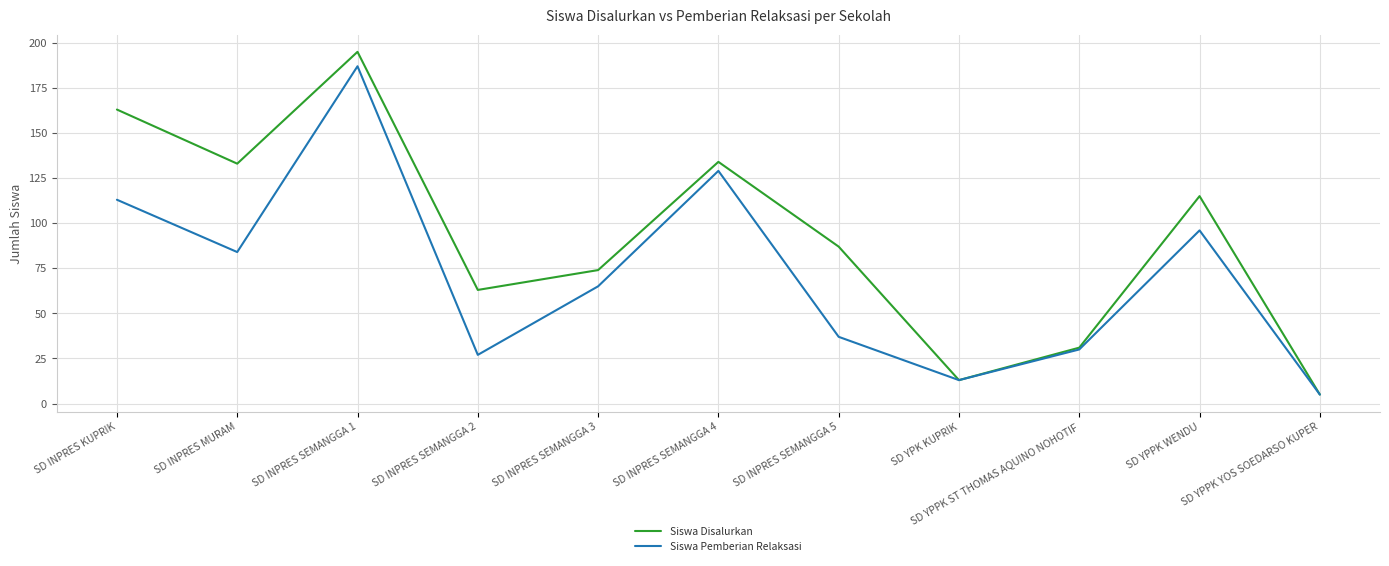

List the labels in order of Siswa Pemberian Relaksasi value, largest first.

SD INPRES SEMANGGA 1, SD INPRES SEMANGGA 4, SD INPRES KUPRIK, SD YPPK WENDU, SD INPRES MURAM, SD INPRES SEMANGGA 3, SD INPRES SEMANGGA 5, SD YPPK ST THOMAS AQUINO NOHOTIF, SD INPRES SEMANGGA 2, SD YPK KUPRIK, SD YPPK YOS SOEDARSO KUPER